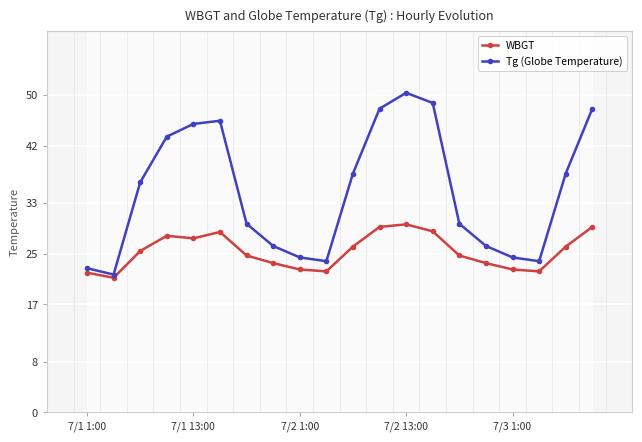

The value of WBGT at 9 is 30.3. True or false?

False